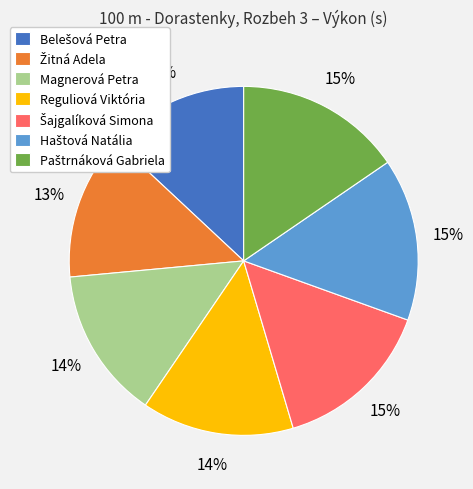

How many segments does this pie chart have?

7